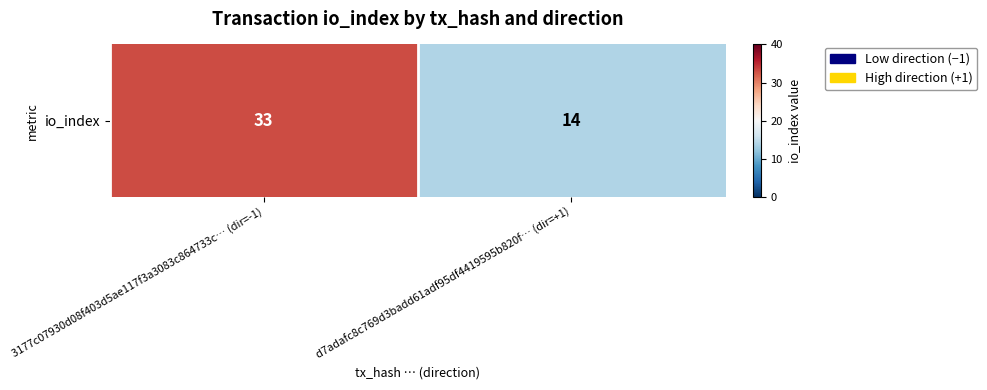

At which category does the chart reach its minimum across all series?

d7adafc8c769d3badd61adf95df4419595b820f… (dir=+1)